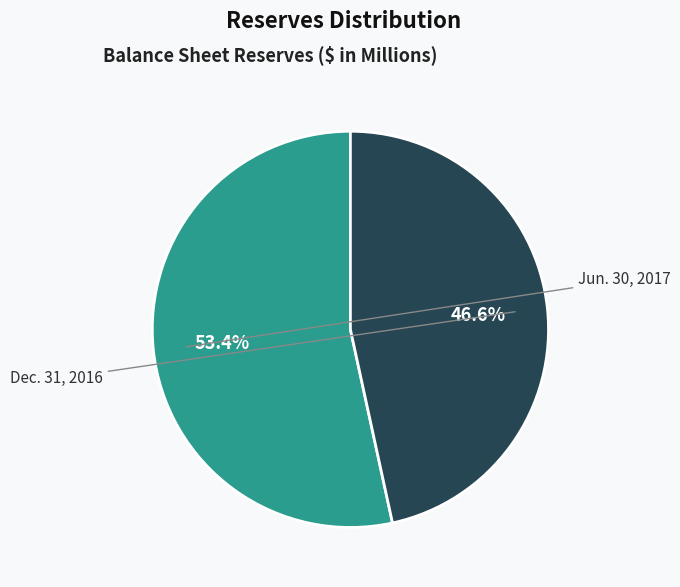

Rank the categories by value from lowest to highest.

Dec. 31, 2016, Jun. 30, 2017